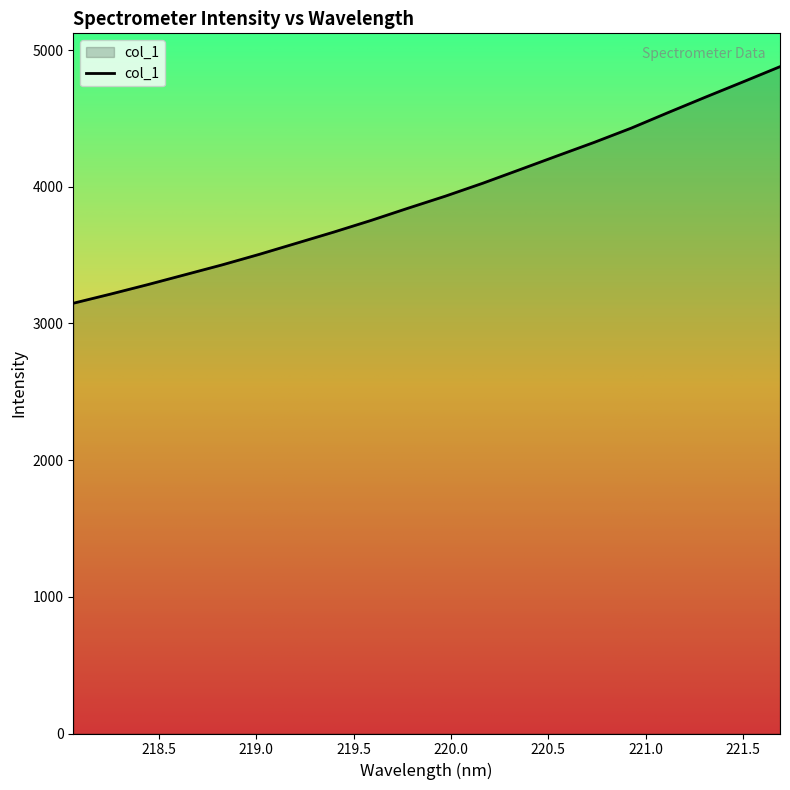

What is the difference between the maximum and minimum values?

1731.0